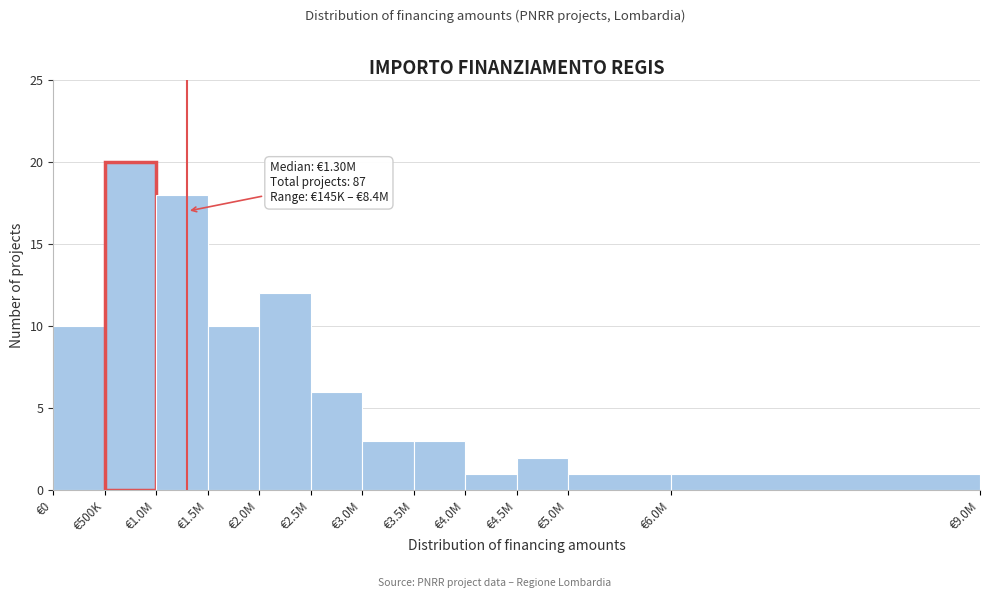

Reading left to right, transcribe all the data shown in this chart.

€0=10	€500K=20	€1.0M=18	€1.5M=10	€2.0M=12	€2.5M=6	€3.0M=3	€3.5M=3	€4.0M=1	€4.5M=2	€5.0M=1	€6.0M=1